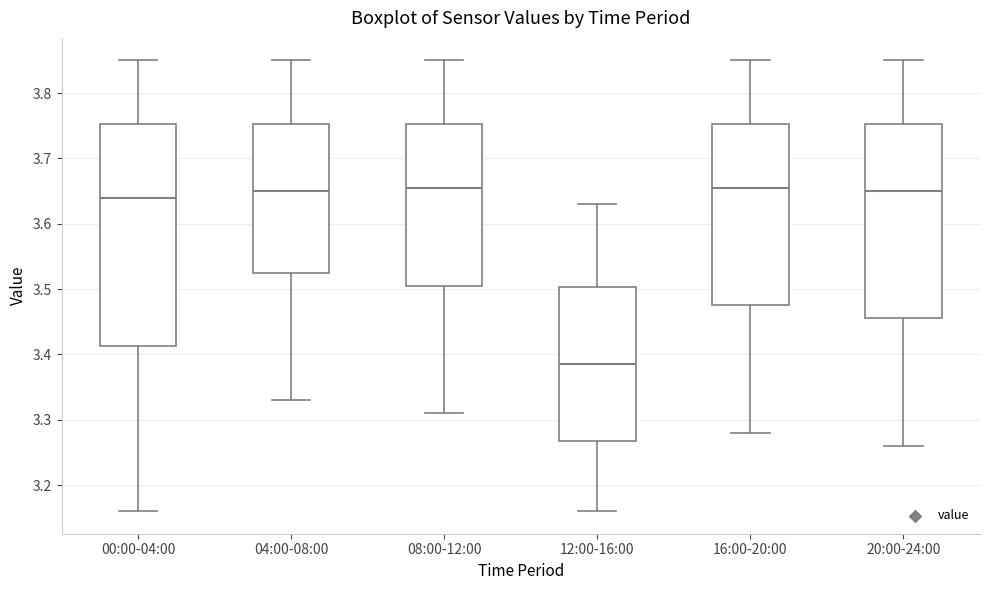

Which box has the lowest median line?

12:00-16:00